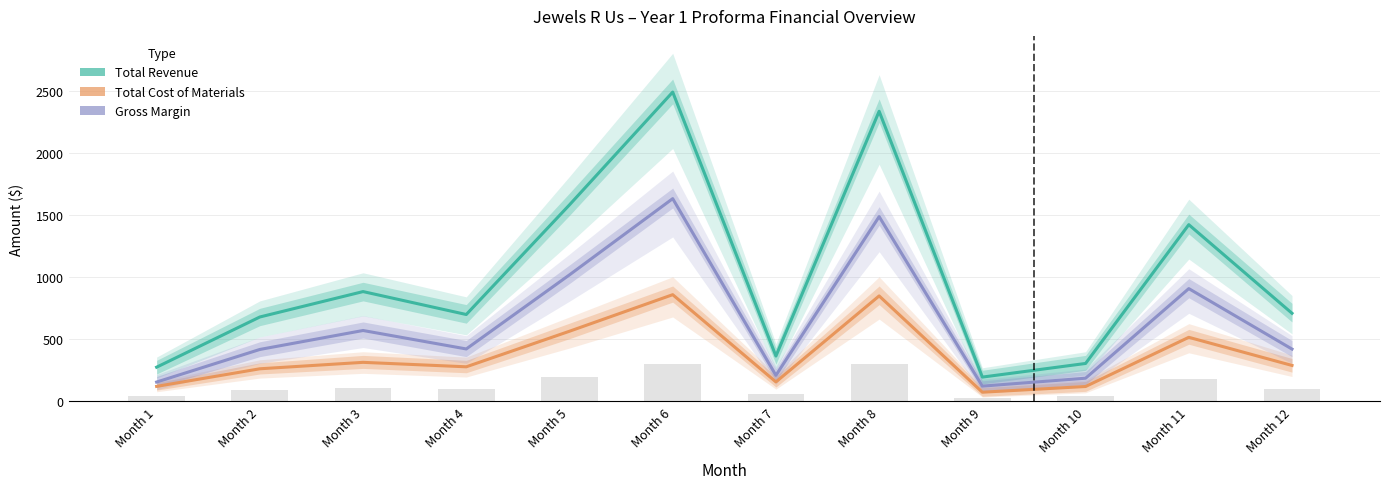

Is it true that Total Cost of Materials equals 565 at Month 5?

True